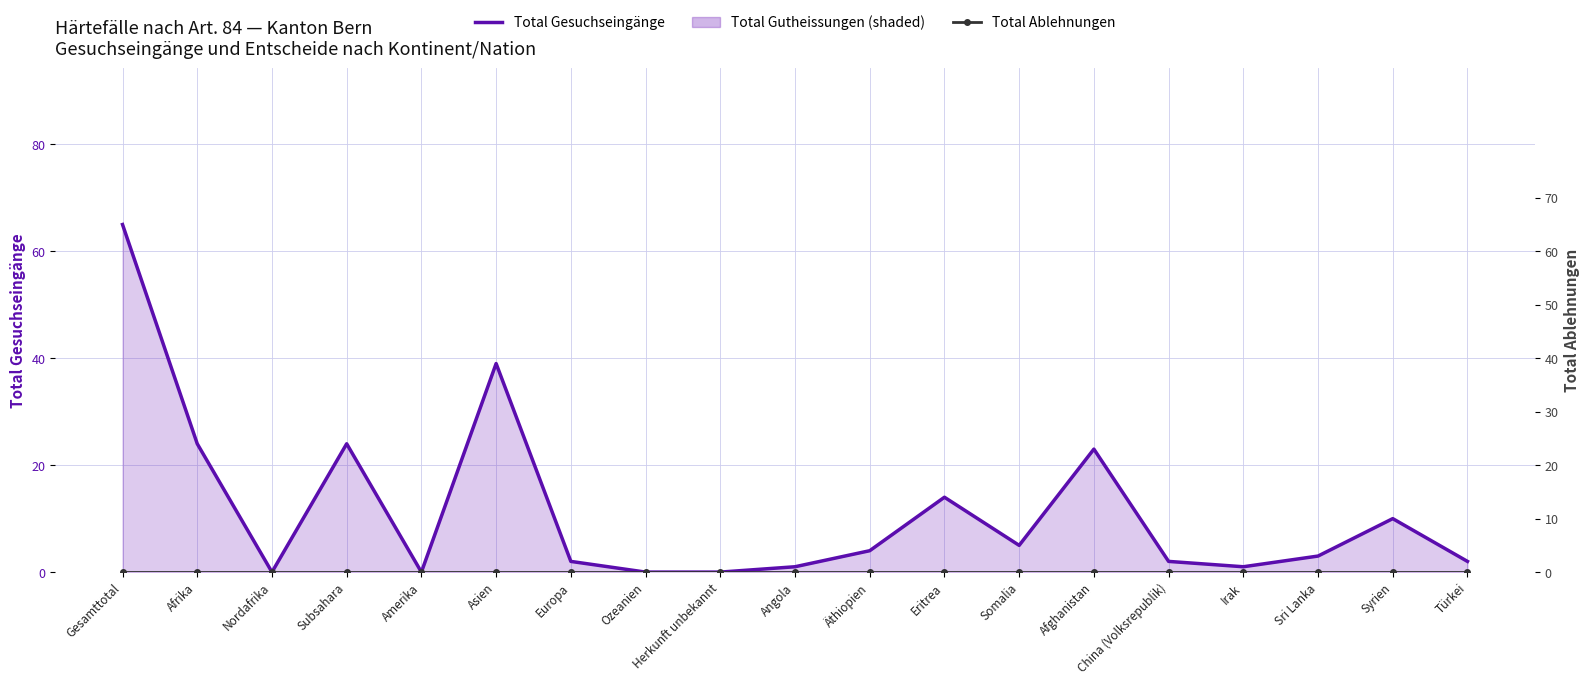

At which category is the sum across all series the highest?

Gesamttotal